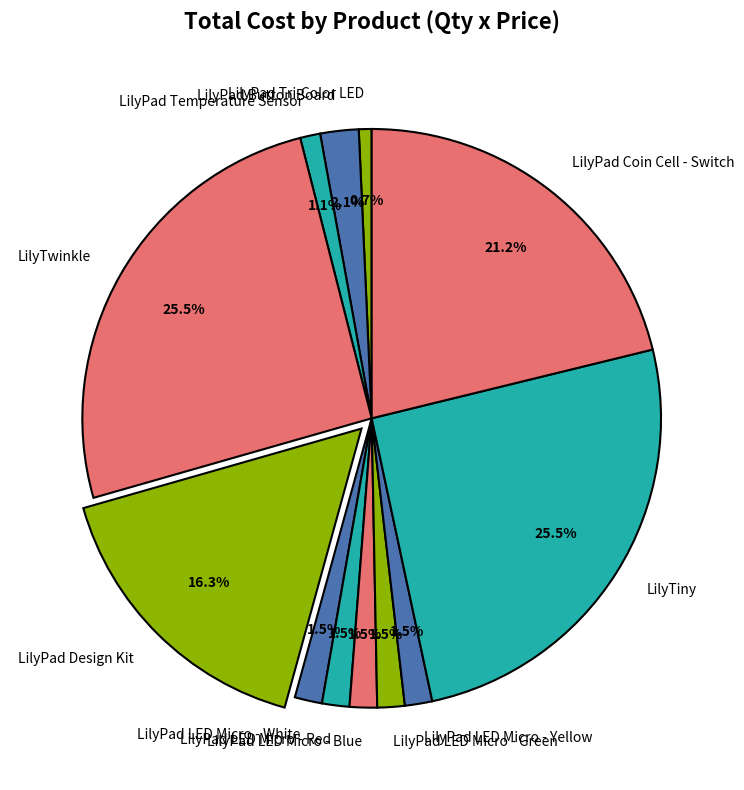

Count the number of slices in the pie.

12